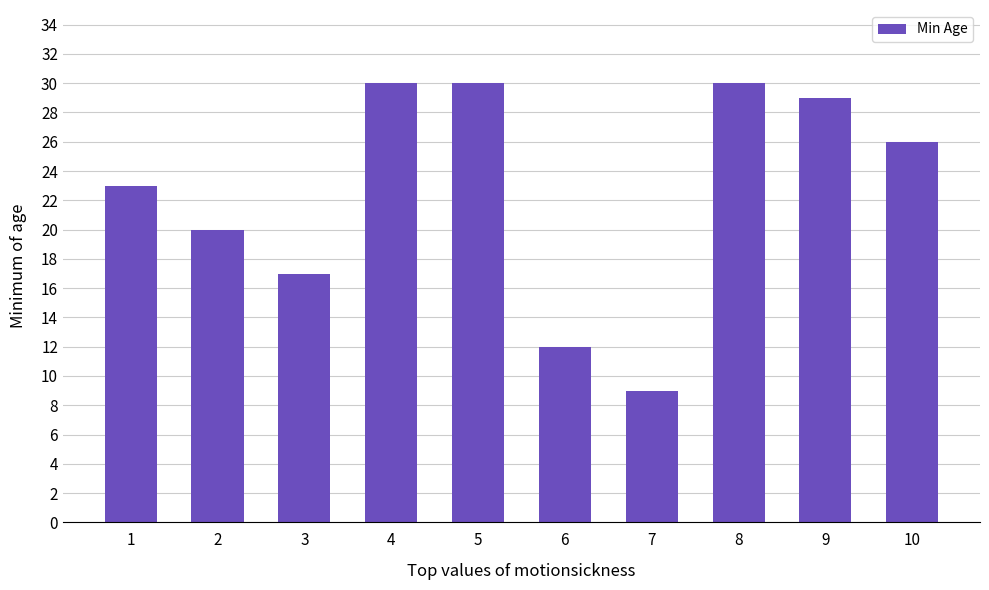

At which label is the value closest to 19?

2